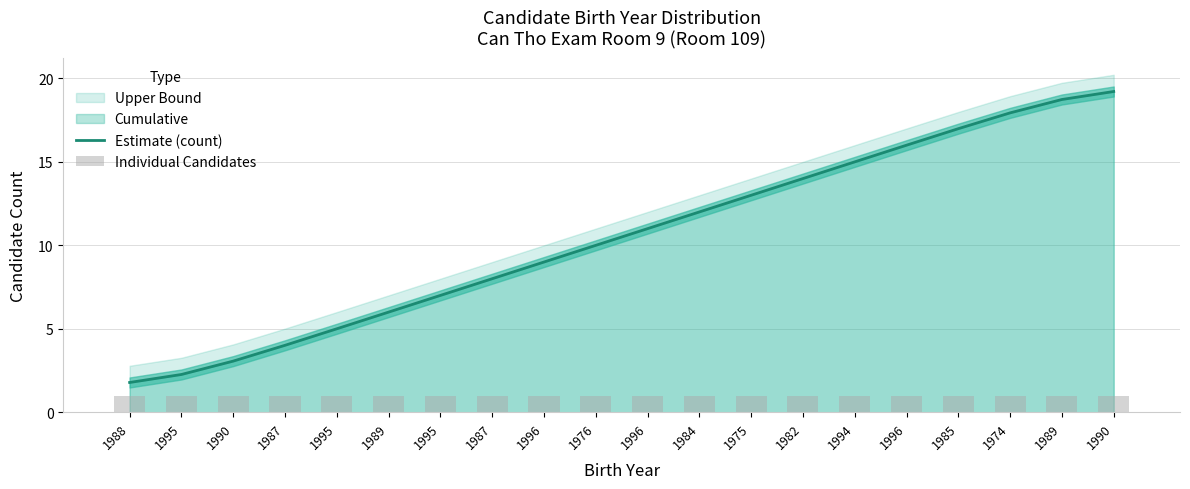

At which label does Estimate (count) first exceed 11?

1984